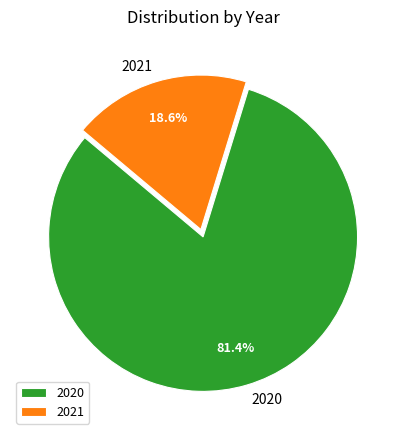

What percentage is the 2021 slice, to the nearest percent?

19%